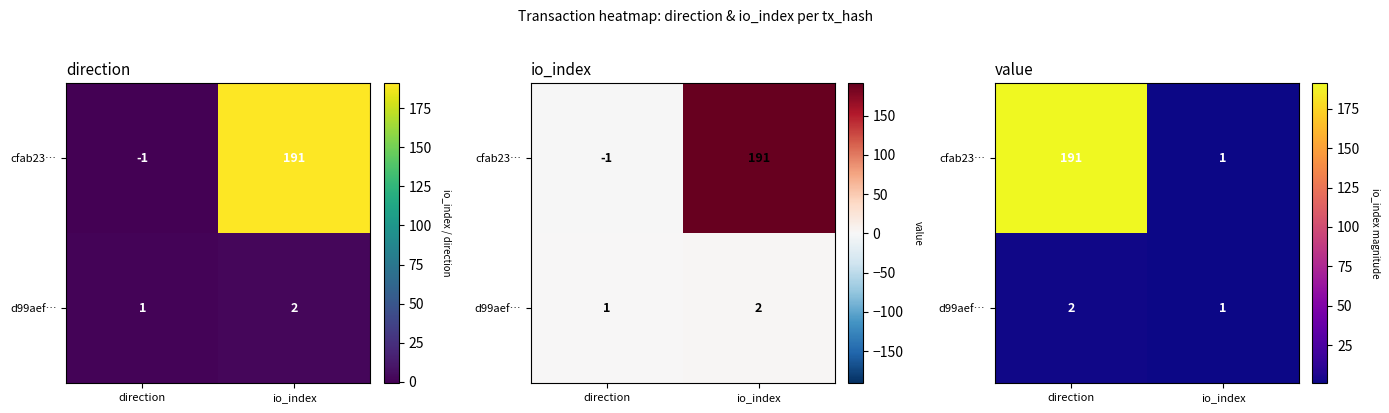

Count the d99aef… values in the range 1 to 2.

2